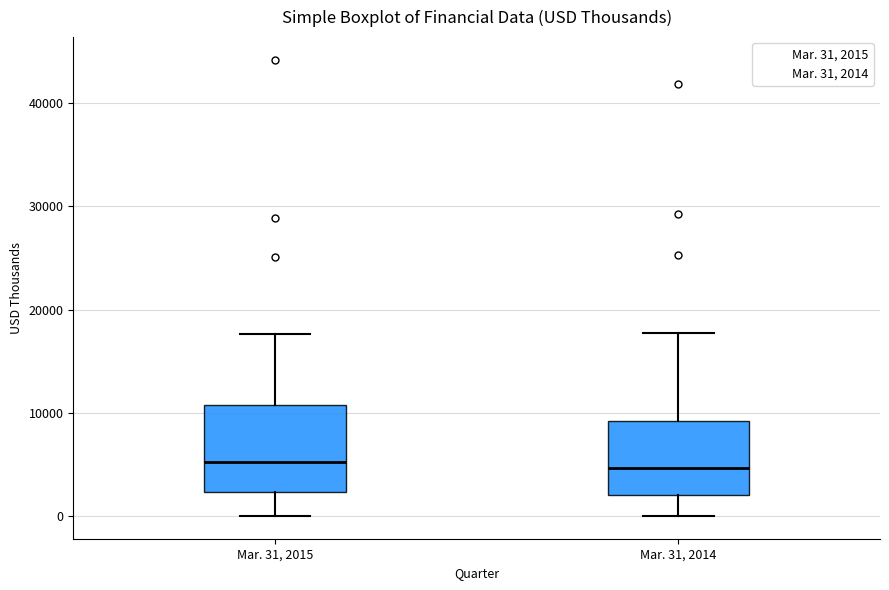

Reading left to right, transcribe this box plot: for each box, give where its median line is, the range the box spans, and where its two whiskers end, as read against the y-axis. The values are not printed on the chart, so give them approximately, as read against the axis.

Mar. 31, 2015: median 5000, box 2000 to 11000, whiskers 0 to 18000
Mar. 31, 2014: median 5000, box 2000 to 9000, whiskers 0 to 18000